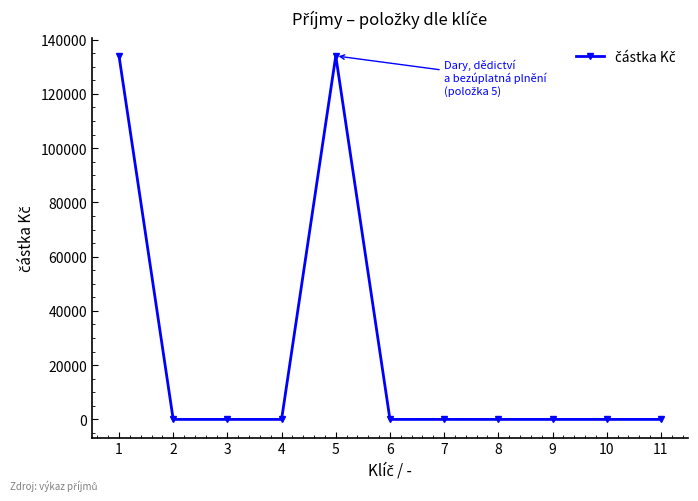

True or false: there are more than 0 points higher than both neighbors.

True